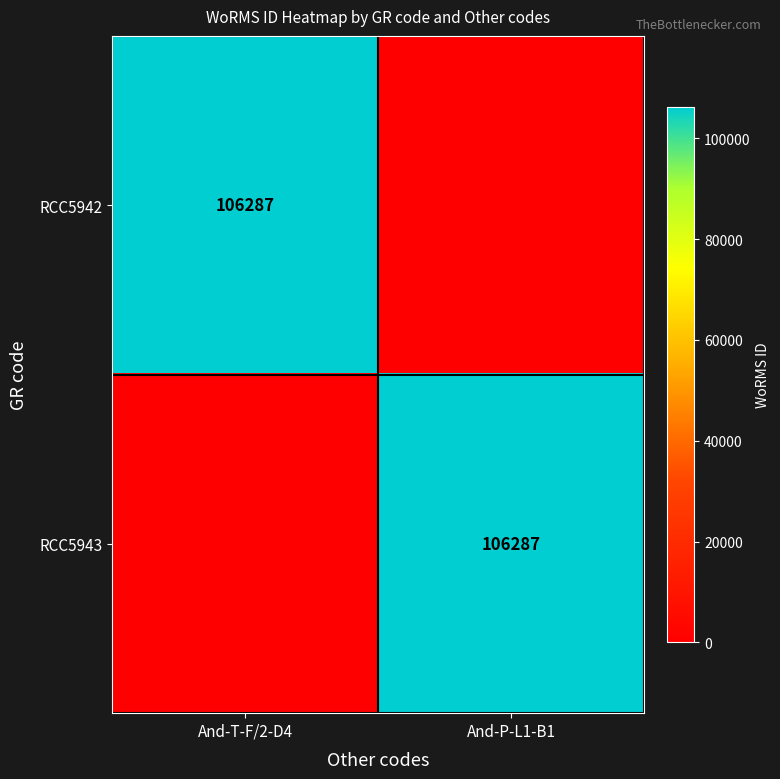

True or false: RCC5943 has a value of 106287 at And-P-L1-B1.

True